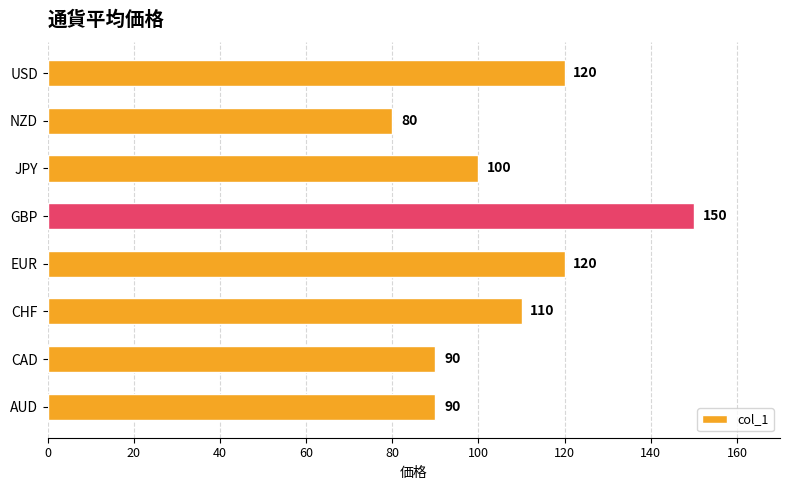

What is the average value?

108